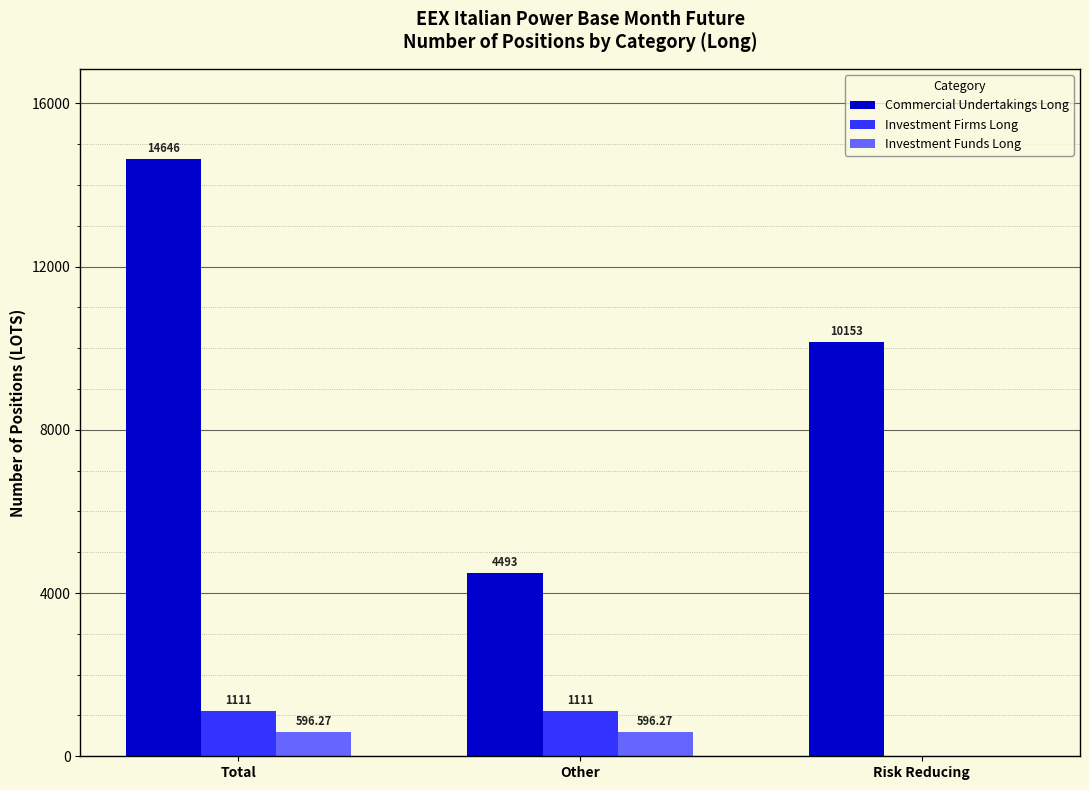

Count the number of data series in this chart.

3